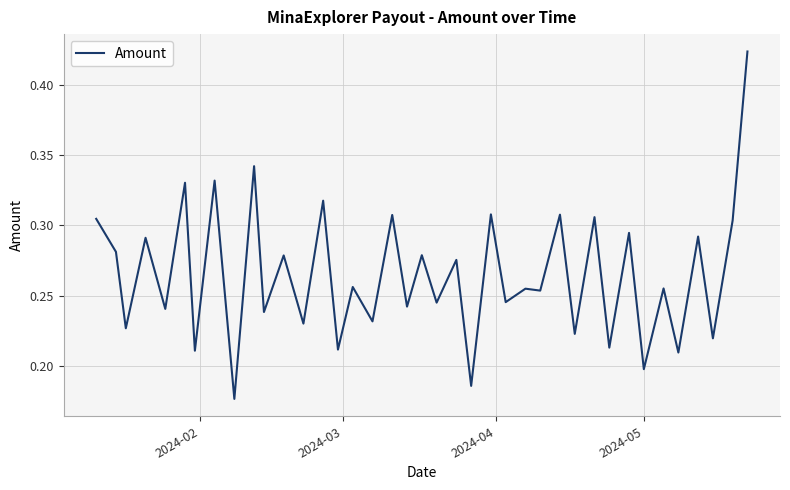

Count the values in the range 0 to 1.

39